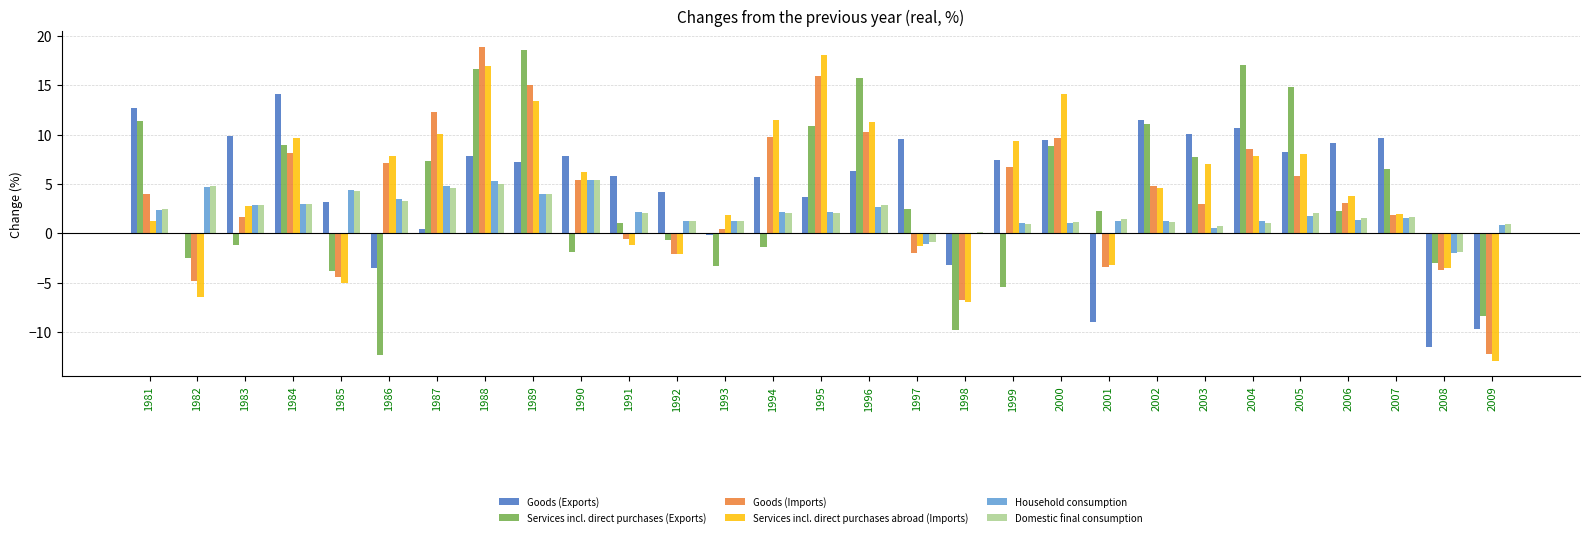

What is the sum of the Domestic final consumption values at 1984 and 2005?

5.1